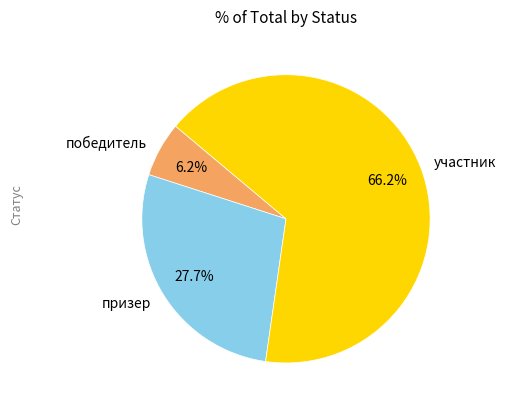

Which category has the smallest portion of the pie?

победитель